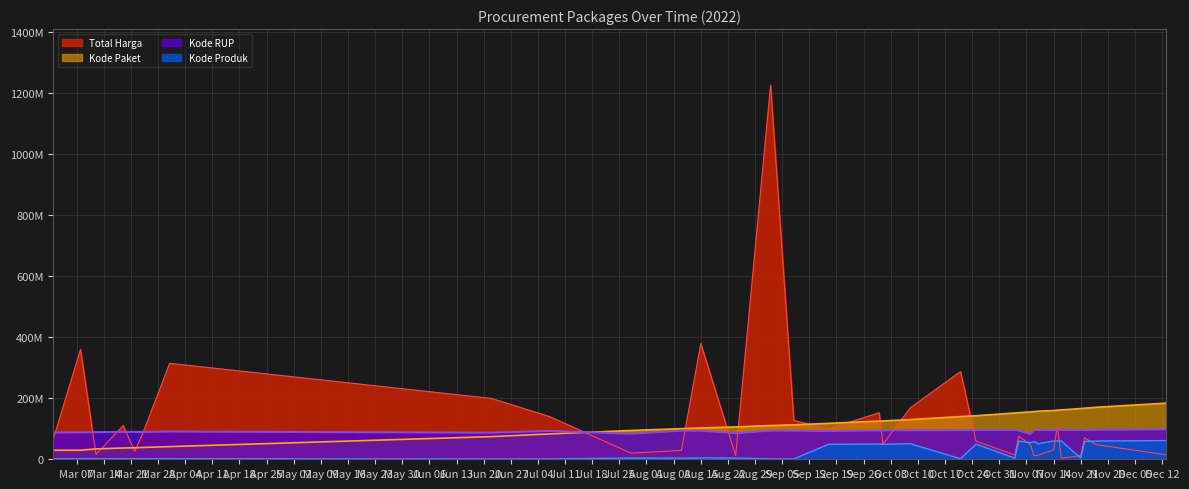

What position from the right is 2022-09-02?

20